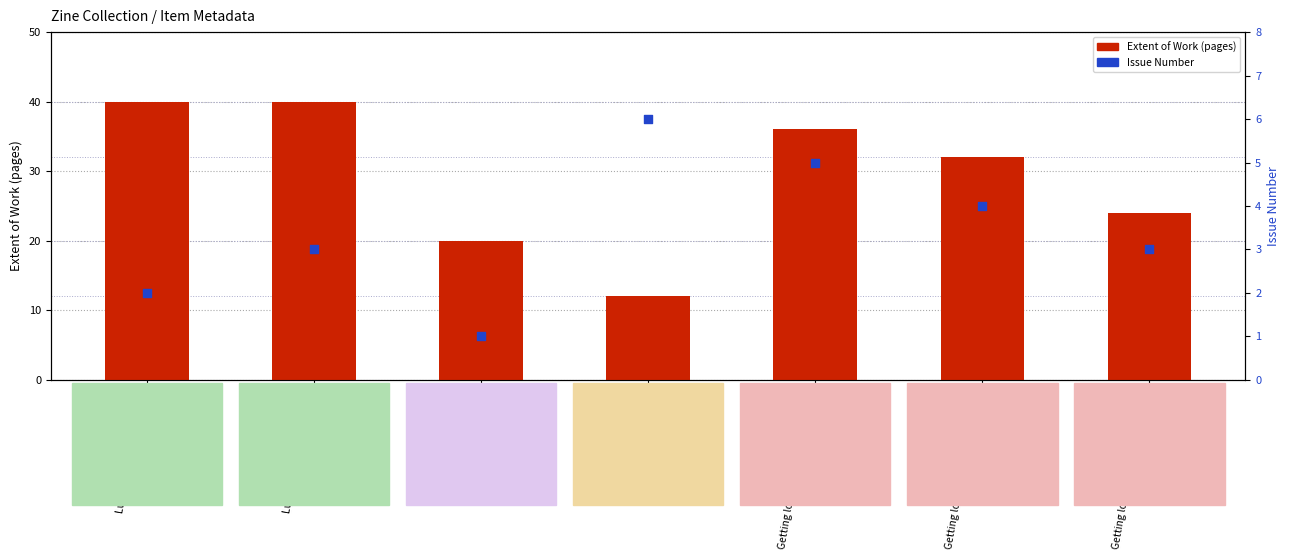

What are all the series names shown in the legend?

Extent of Work, Issue Number